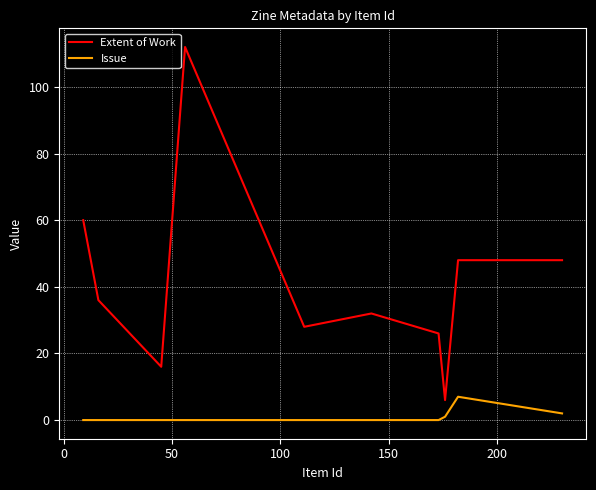

What is the greatest value displayed?

112